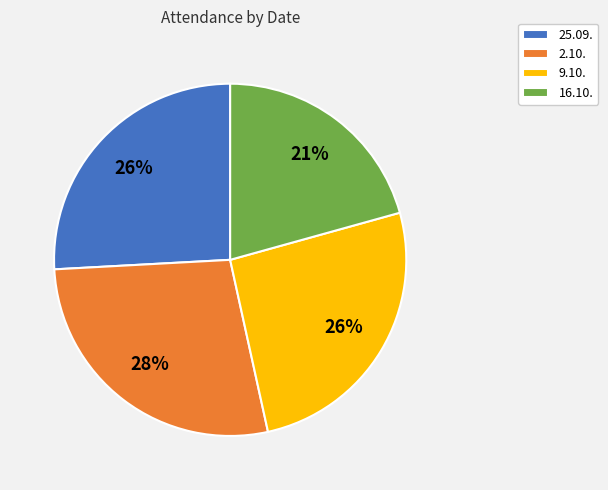

True or false: 16.10. accounts for 21% of the total.

True